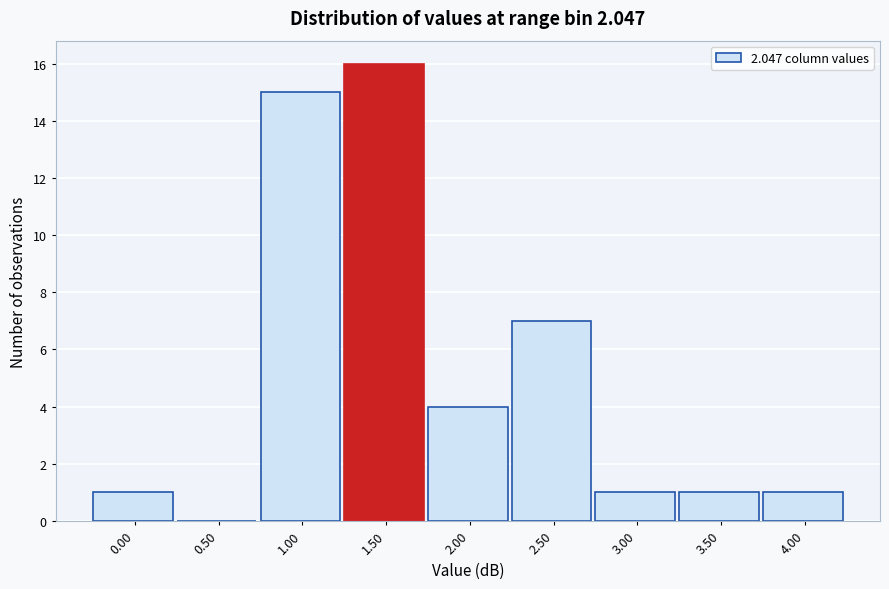

Reading left to right, list all the values displayed in this chart.

0.00=1	0.50=0	1.00=15	1.50=16	2.00=4	2.50=7	3.00=1	3.50=1	4.00=1